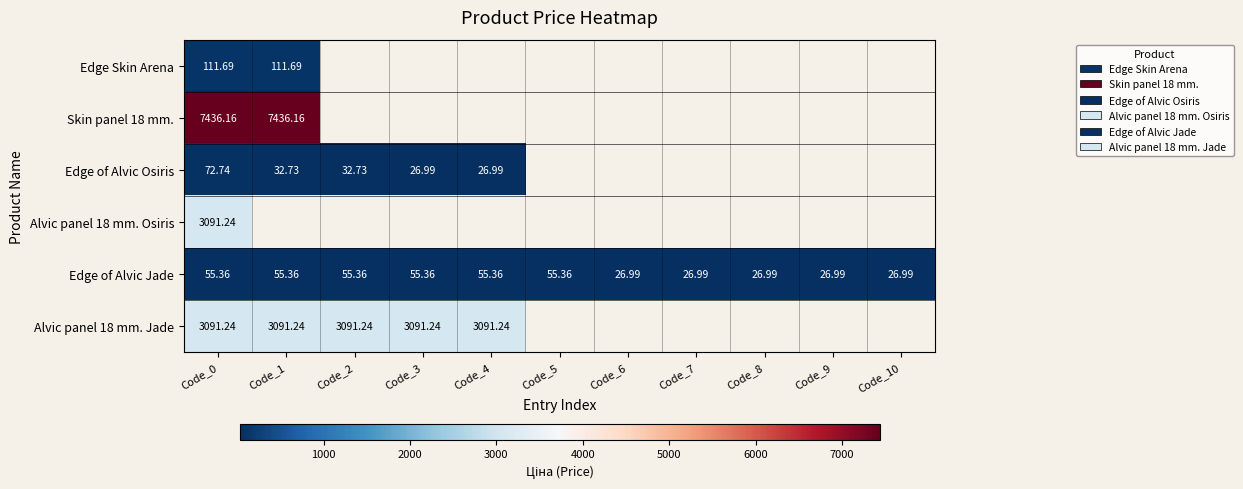

Which series has the largest range (max minus min)?

Edge of Alvic Osiris